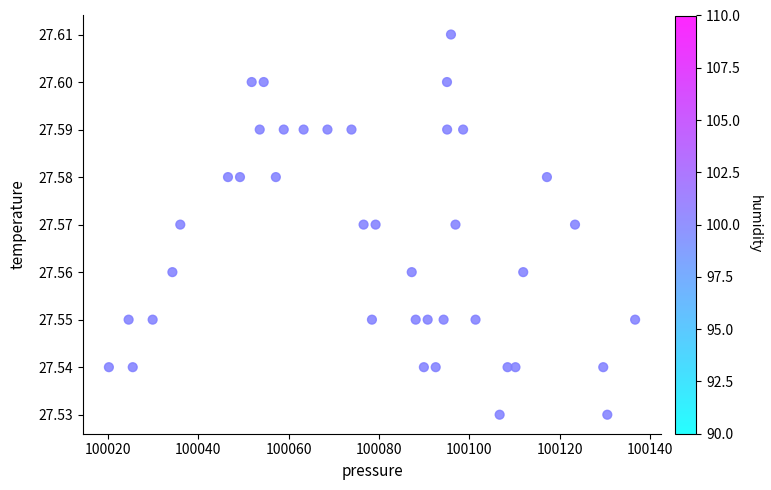

What is the range of X values (max minus min)?

116.5